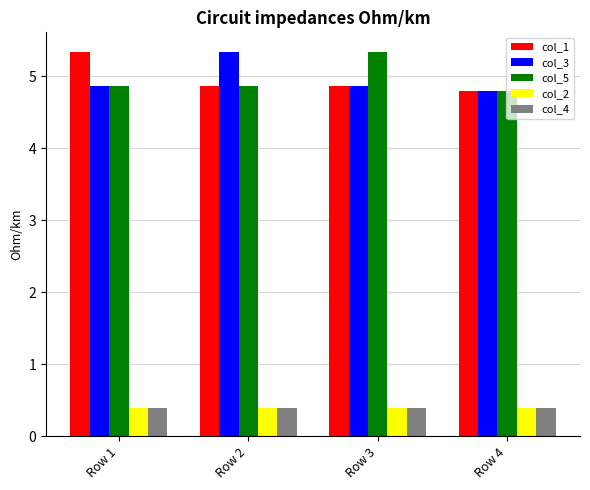

What is the average value of the col_2 series?

0.4